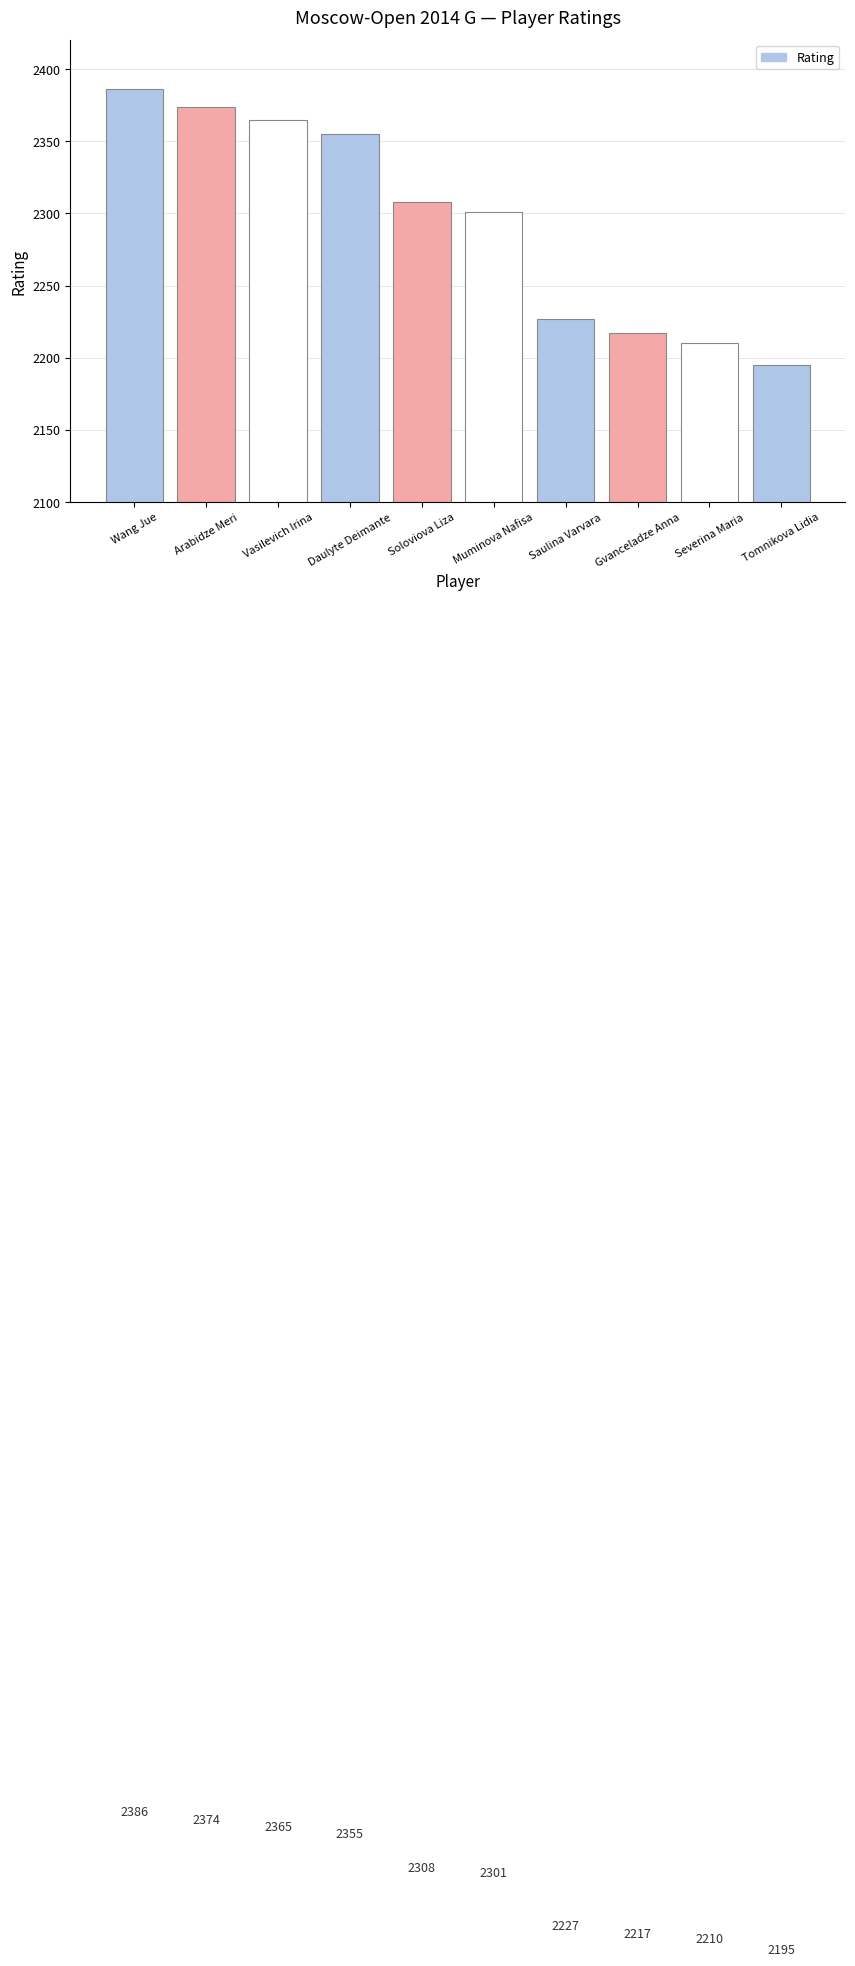

List the labels in order of value, largest first.

Wang Jue, Arabidze Meri, Vasilevich Irina, Daulyte Deimante, Soloviova Liza, Muminova Nafisa, Saulina Varvara, Gvanceladze Anna, Severina Maria, Tomnikova Lidia